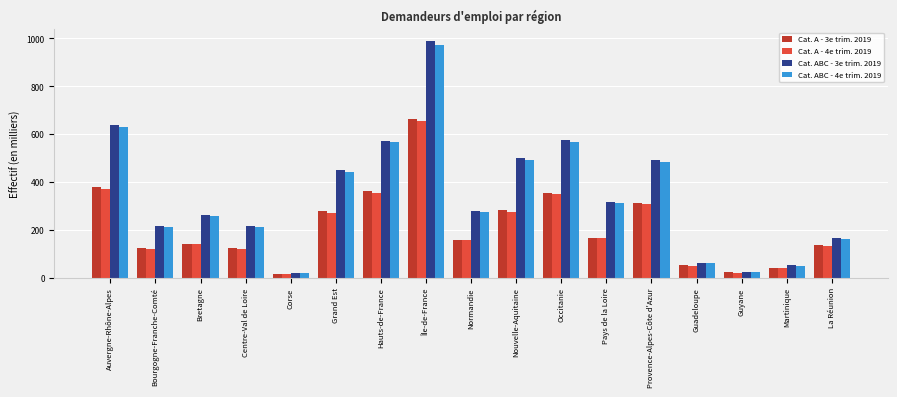

How many series are shown in this chart?

4